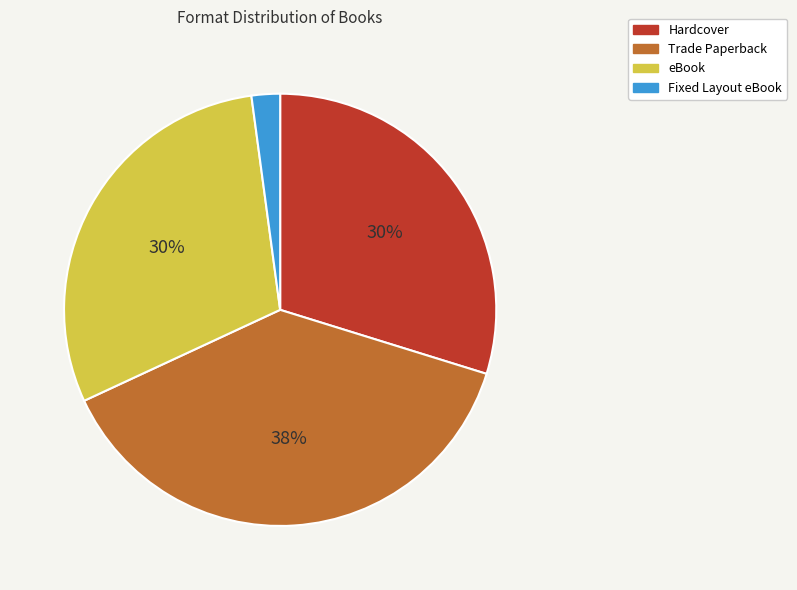

Is Trade Paperback the majority of the pie?

No